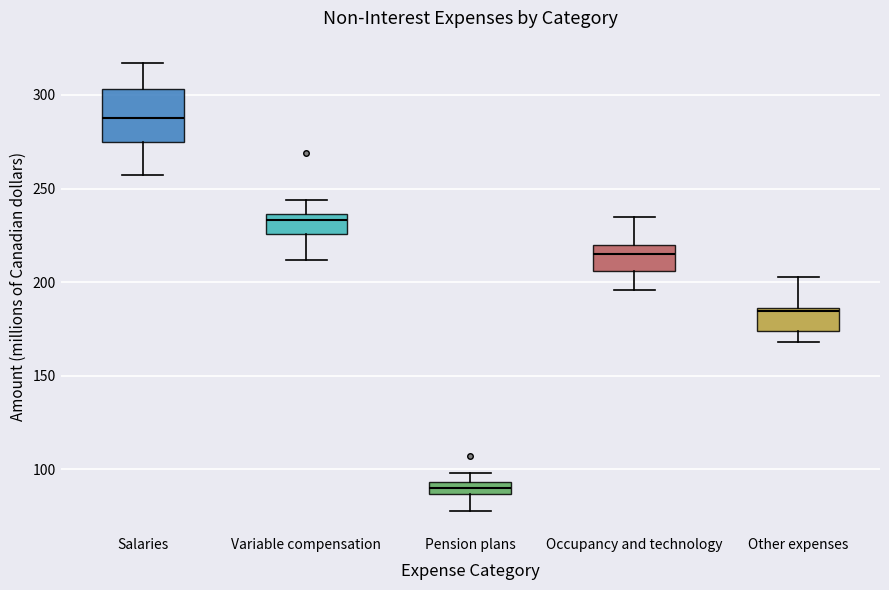

Which box's median line is the lowest?

Pension plans